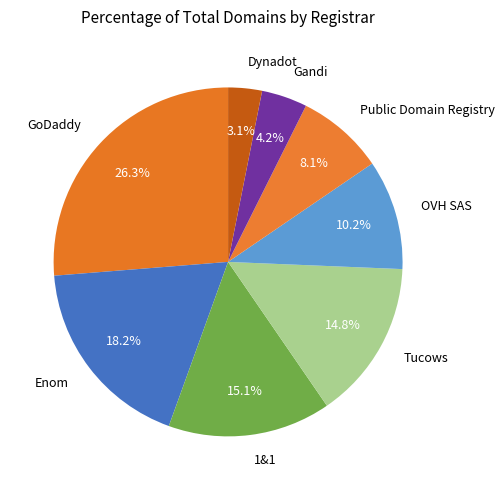

Which category has the smallest portion of the pie?

Dynadot